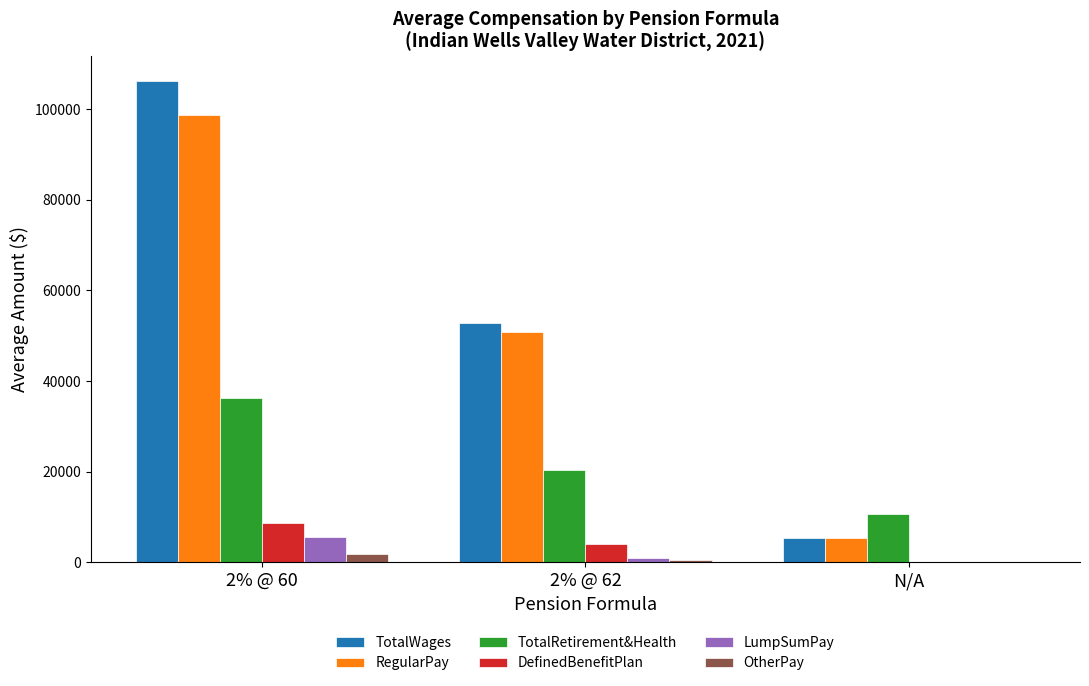

Which series has the largest total across all categories?

TotalWages